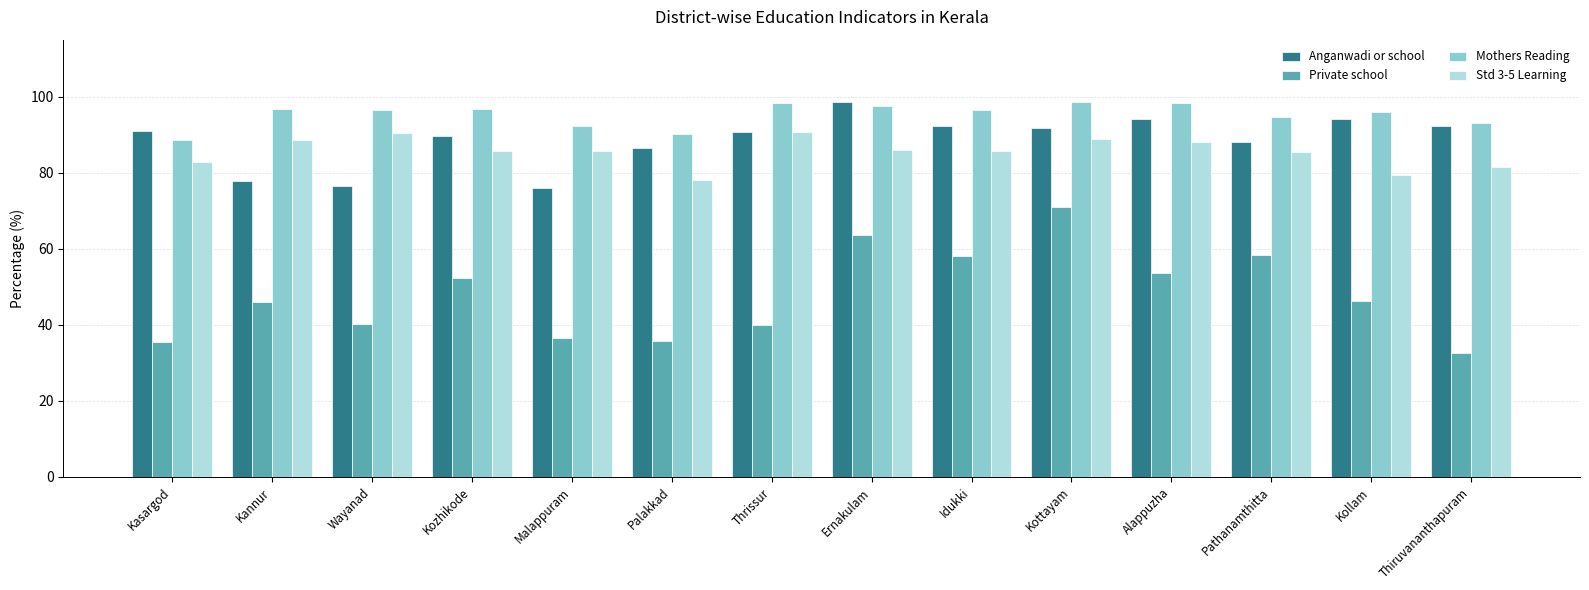

Is it true that Anganwadi or school equals 45.0 at Malappuram?

False